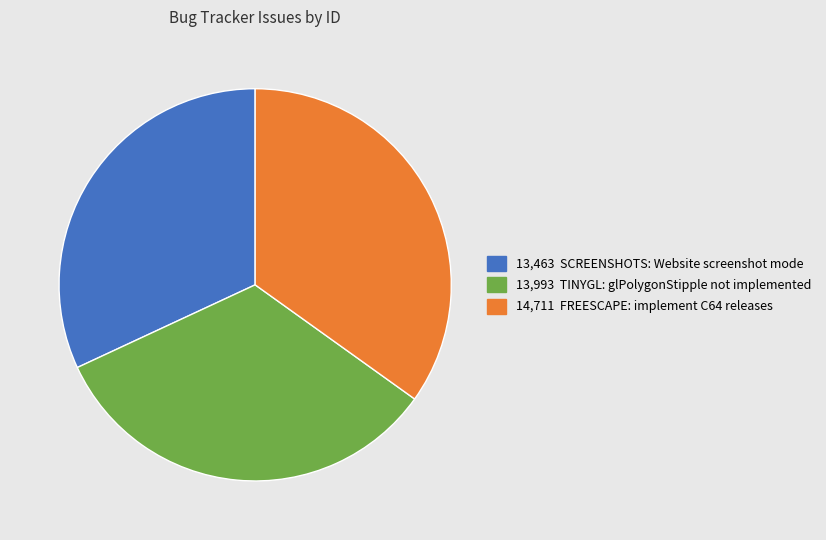

Is there a majority slice in this chart?

No